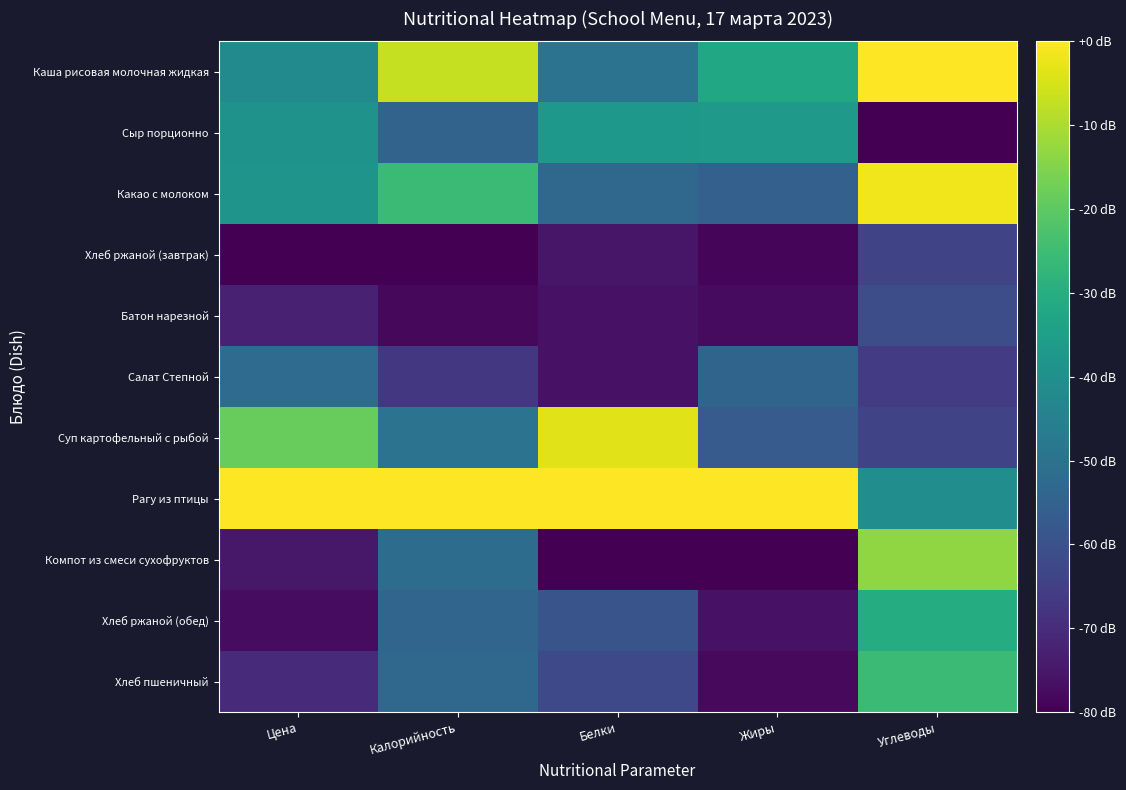

At which category does the chart reach its peak across all series?

Углеводы